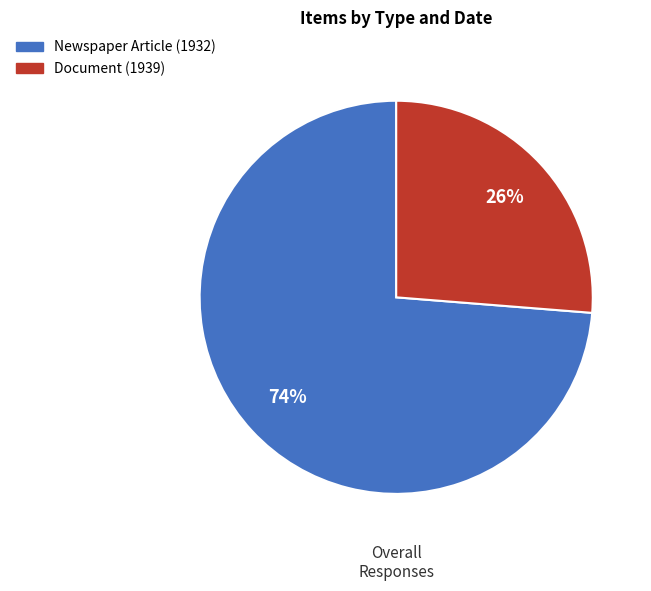

Do Document (1939) and Newspaper Article (1932) together represent more than half of the pie?

Yes